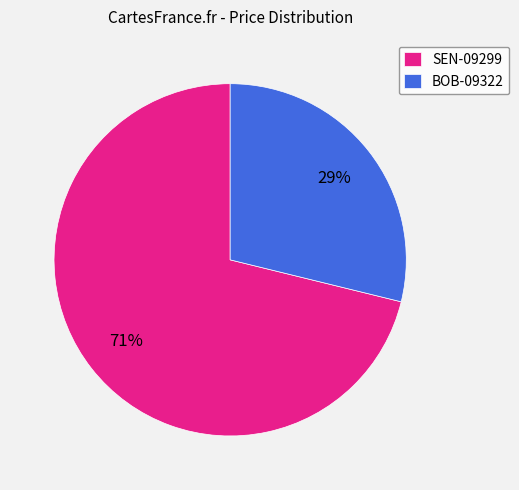

Which category has the biggest portion of the pie?

SEN-09299